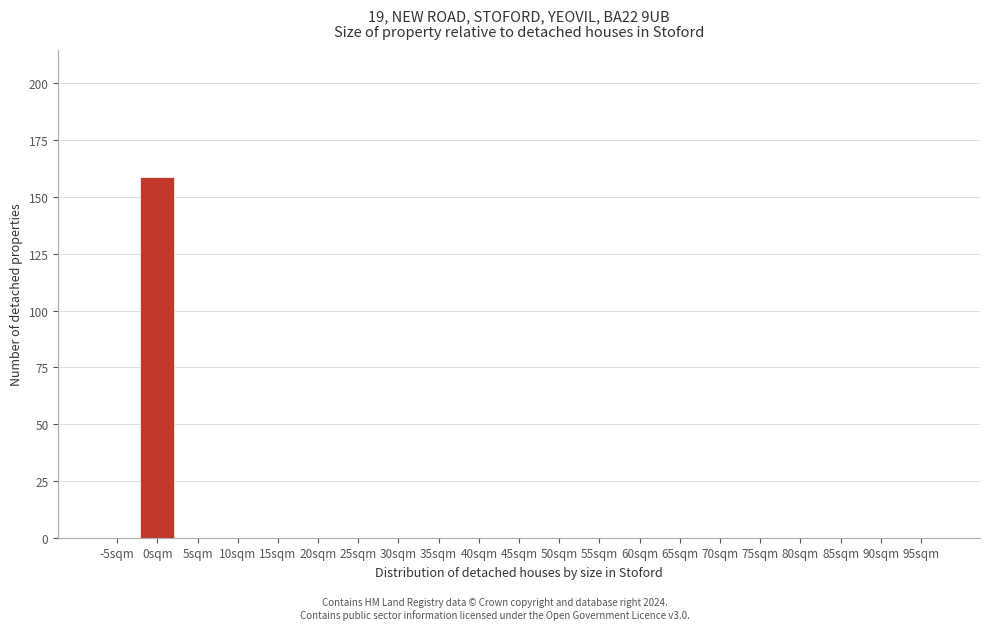

Reading left to right, what are all the values shown in this chart?

-5sqm=0	0sqm=159	5sqm=0	10sqm=0	15sqm=0	20sqm=0	25sqm=0	30sqm=0	35sqm=0	40sqm=0	45sqm=0	50sqm=0	55sqm=0	60sqm=0	65sqm=0	70sqm=0	75sqm=0	80sqm=0	85sqm=0	90sqm=0	95sqm=0